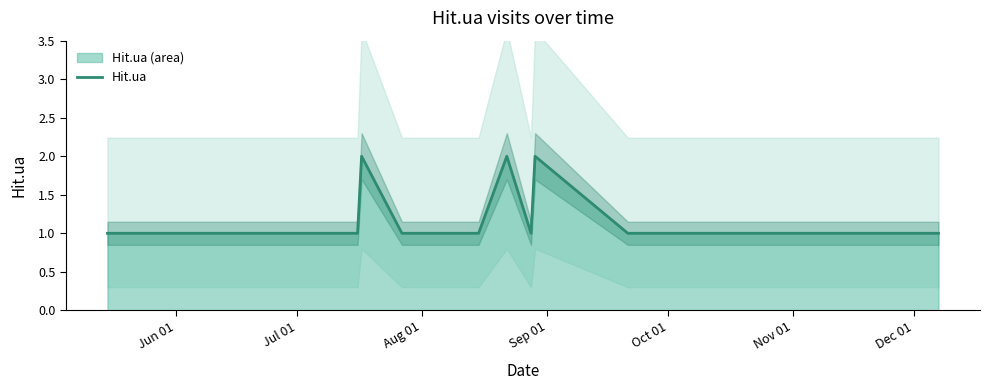

Which label corresponds to the smallest value in the chart?

Jun 01